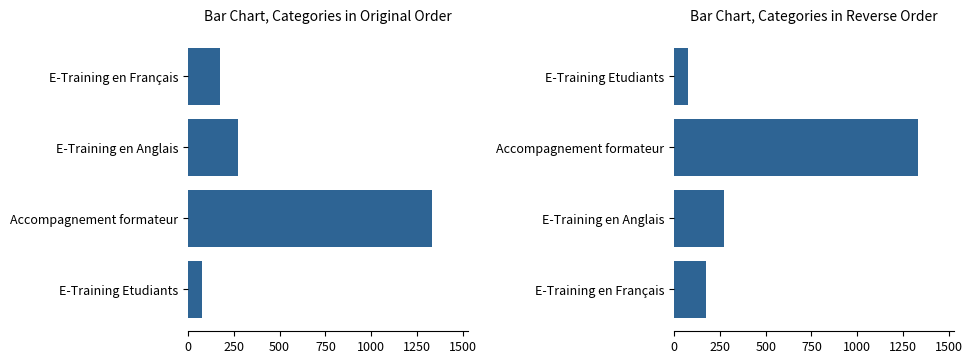

Count the number of data series in this chart.

1